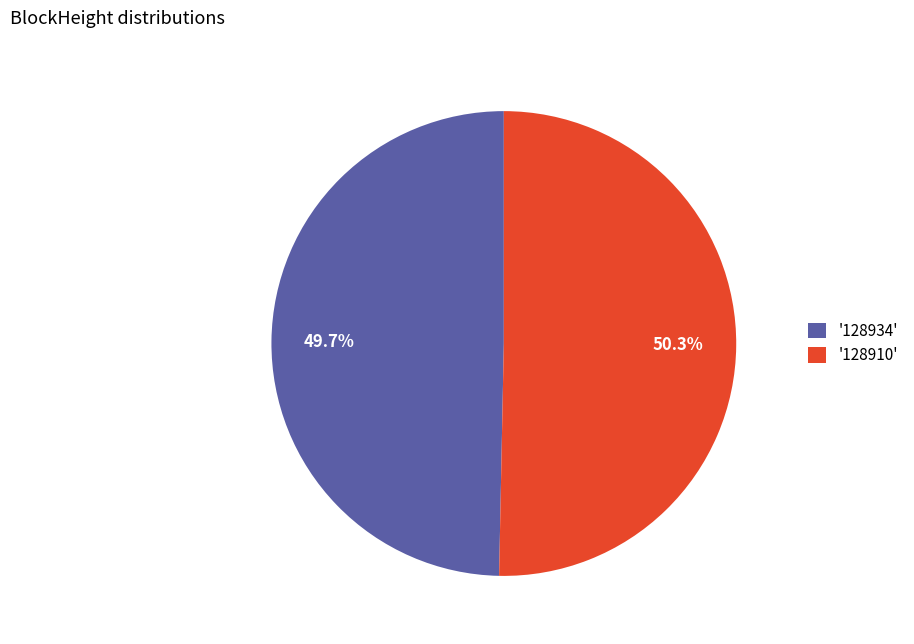

Count the number of slices in the pie.

2